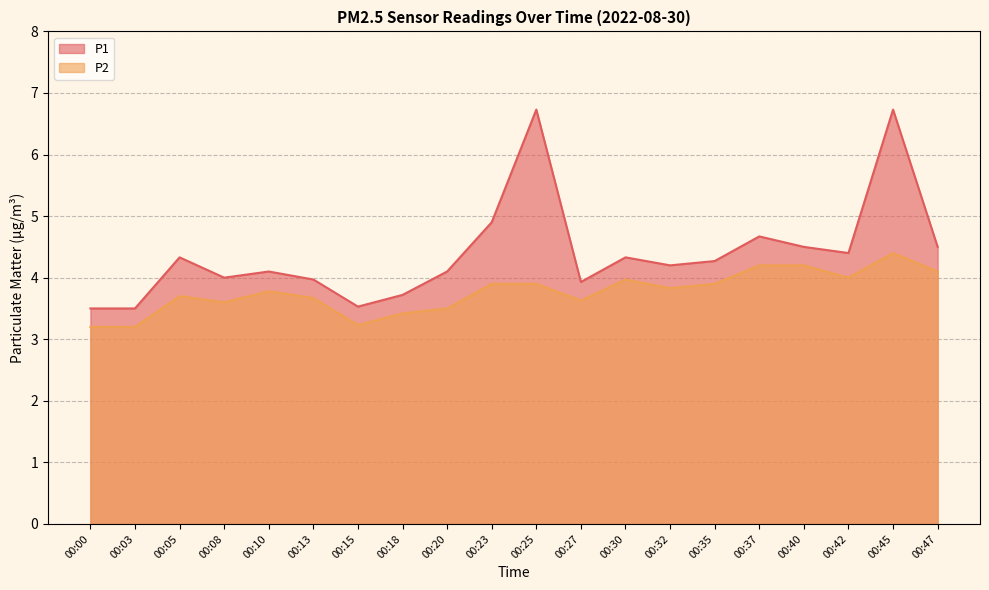

In P1, how many points are higher than both neighbors (excluding endpoints)?

6